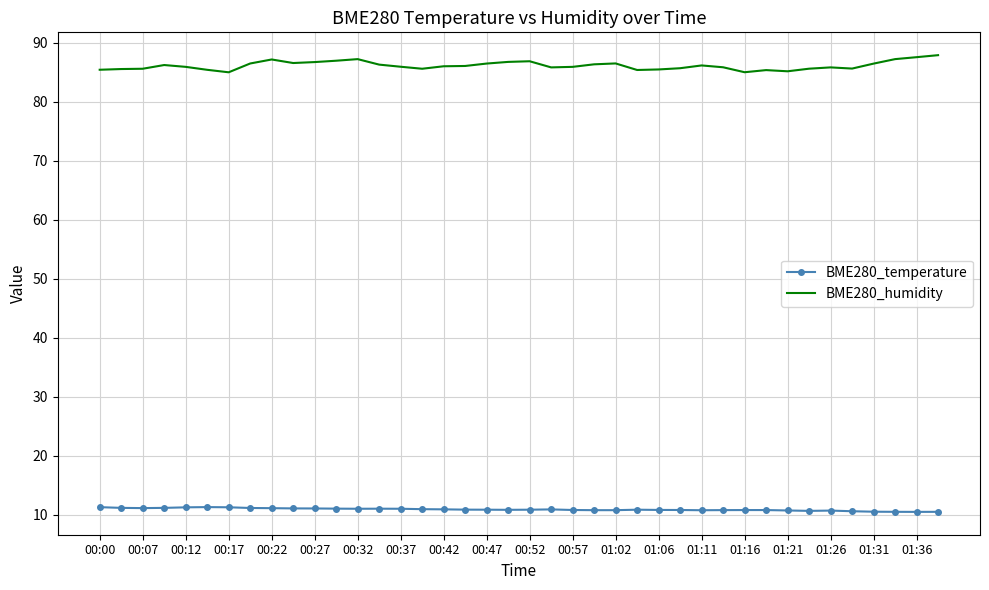

How many series are shown in this chart?

2